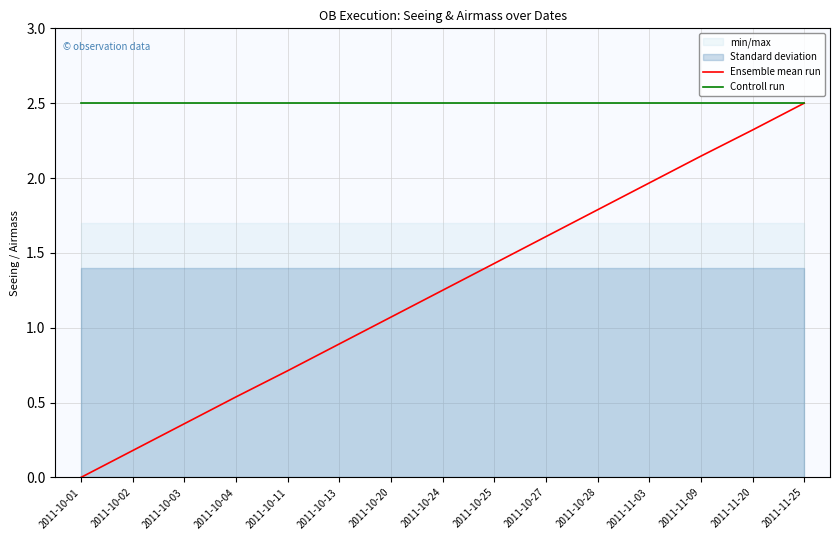

What is the difference between the maximum and minimum values in the Ensemble mean run series?

2.5